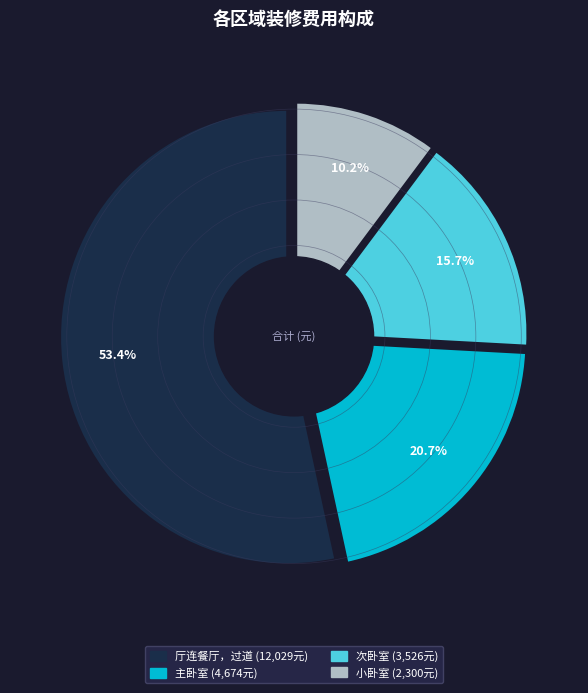

What is the smallest slice in the pie chart?

小卧室